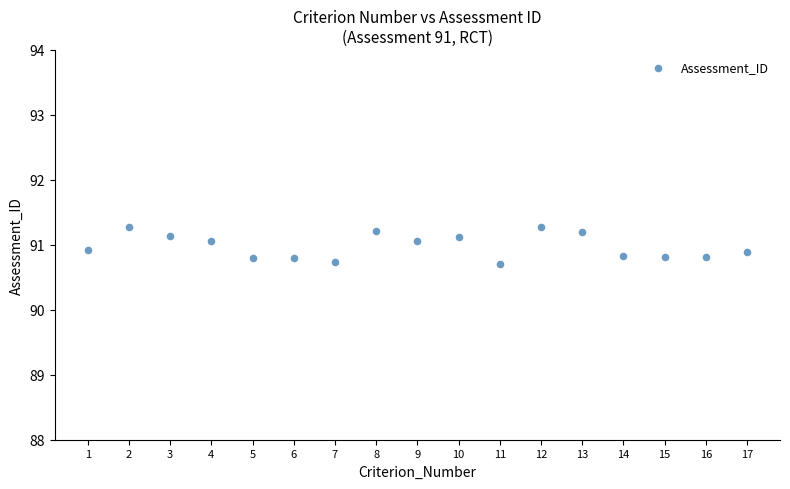

What is the range of X values (max minus min)?

16.0